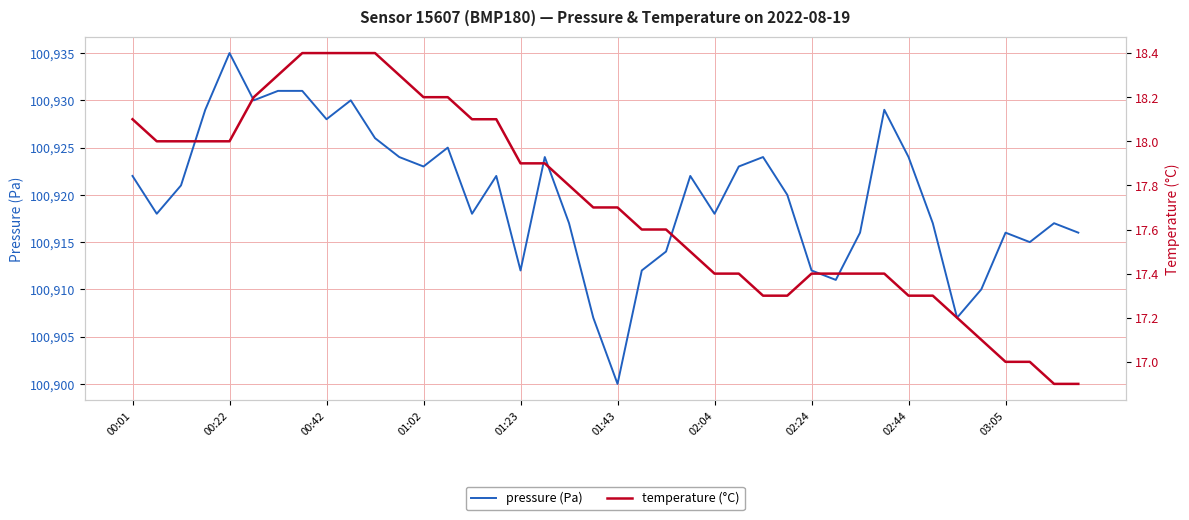

Is it true that pressure equals 176875.3 at 19?

False